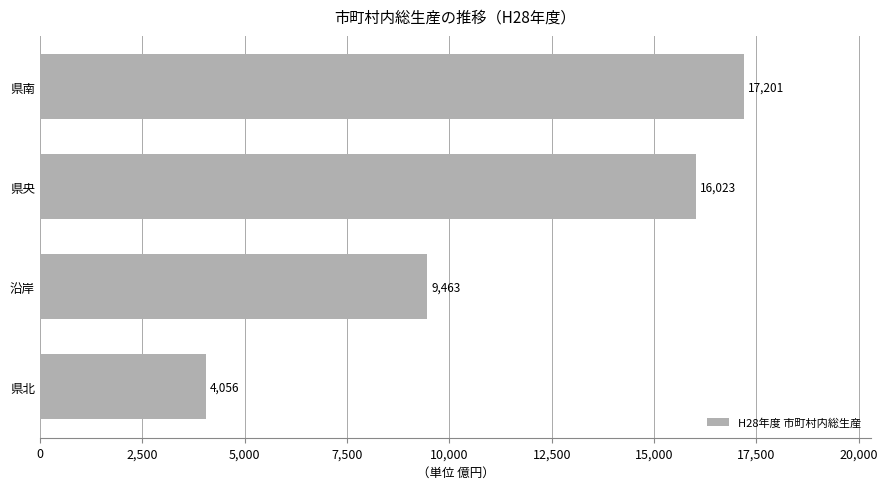

Reading top to bottom, transcribe all the data shown in this chart.

県南=17201	県央=16023	沿岸=9463	県北=4056